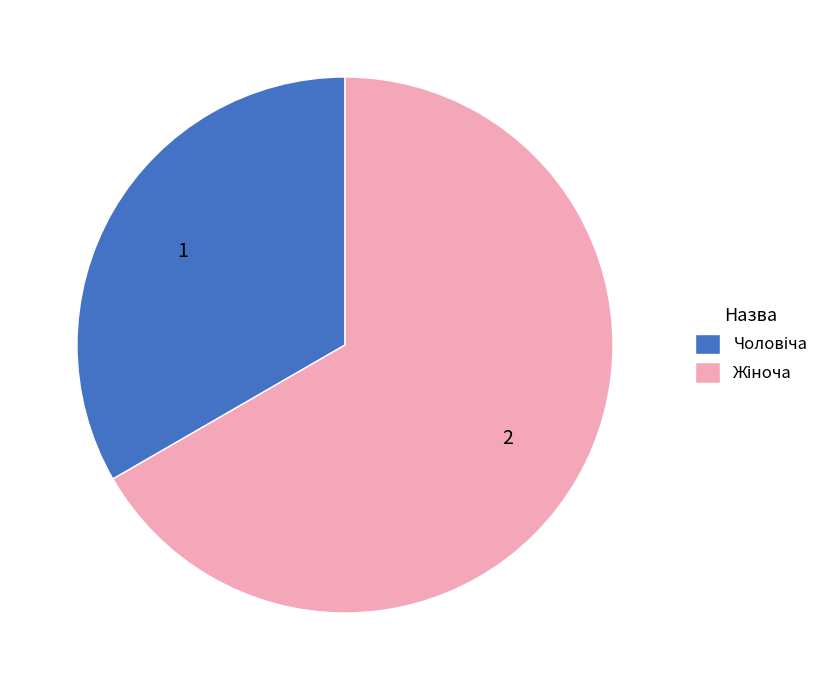

Count the number of slices in the pie.

2